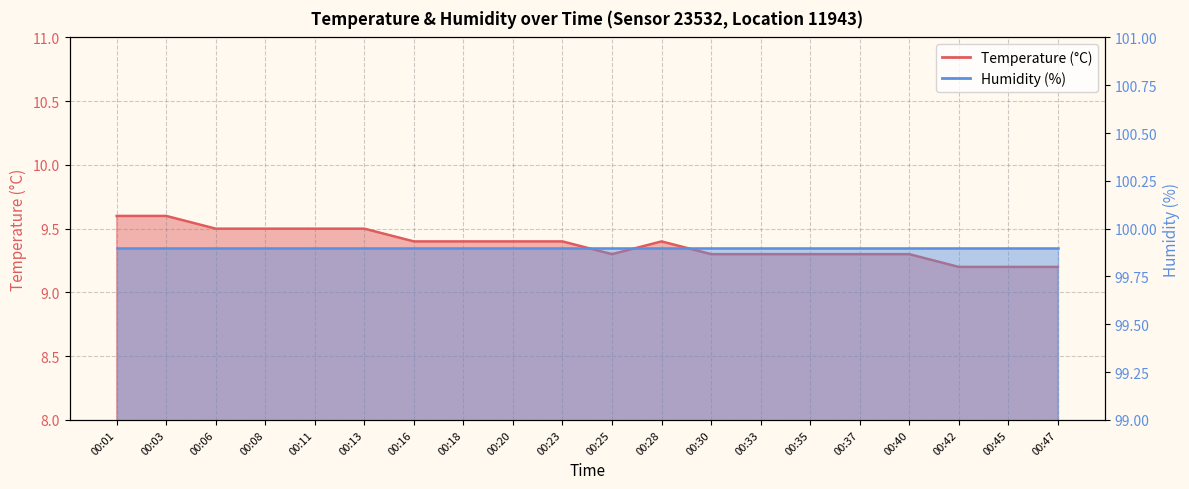

Where is the data nearest to the value 9?

00:42